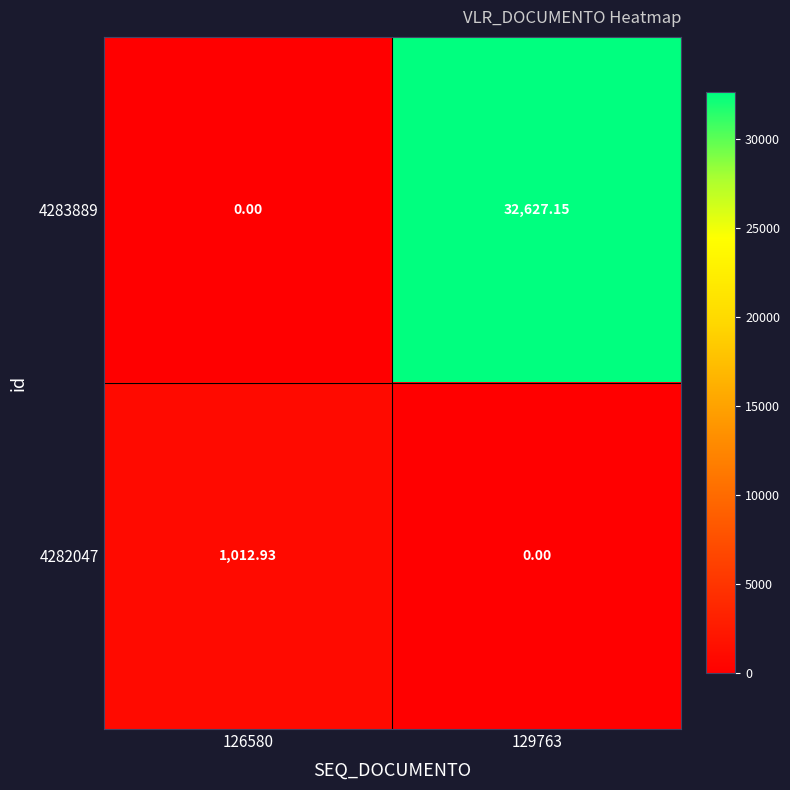

Is the value of 4282047 at 126580 greater than the value of 4283889 at 126580?

Yes